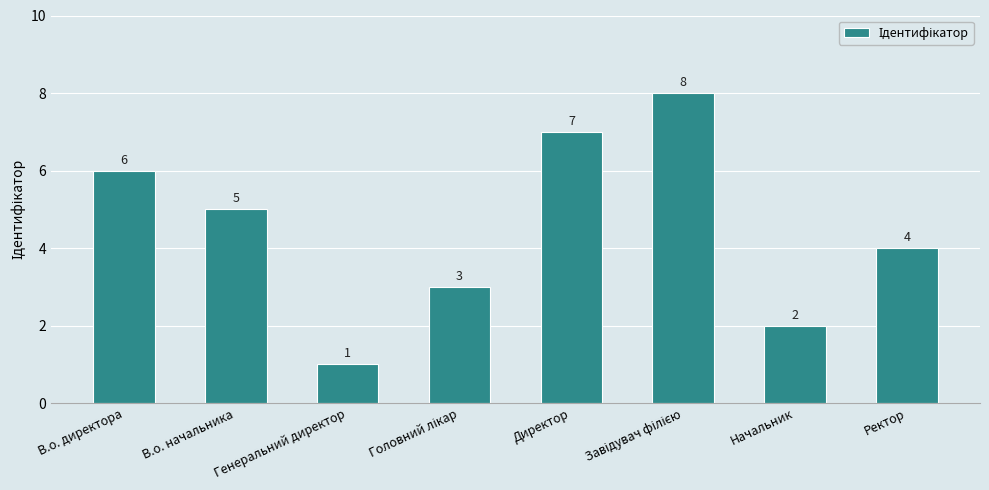

Reading left to right, what are all the values shown in this chart?

6	5	1	3	7	8	2	4